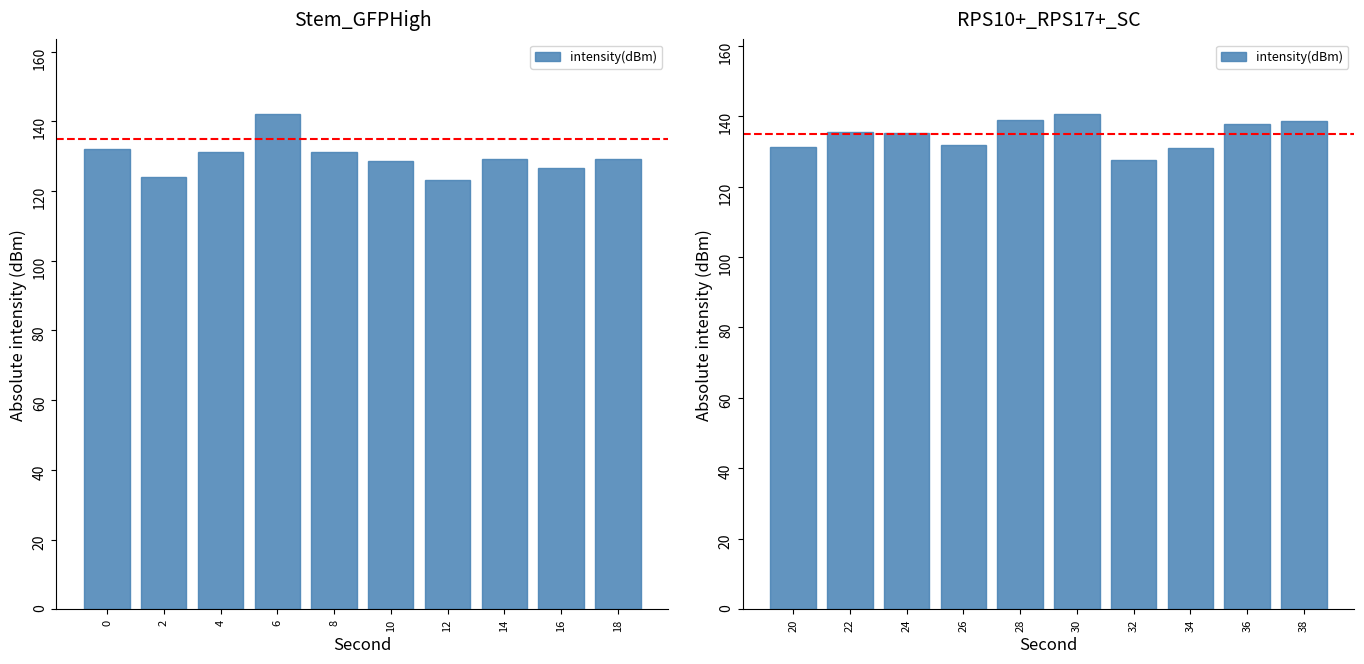

Which has a higher value, 36 or 38?

38